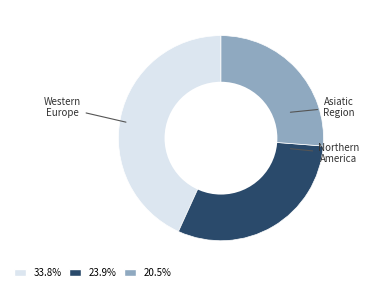

Is 33.8% the majority of the pie?

No